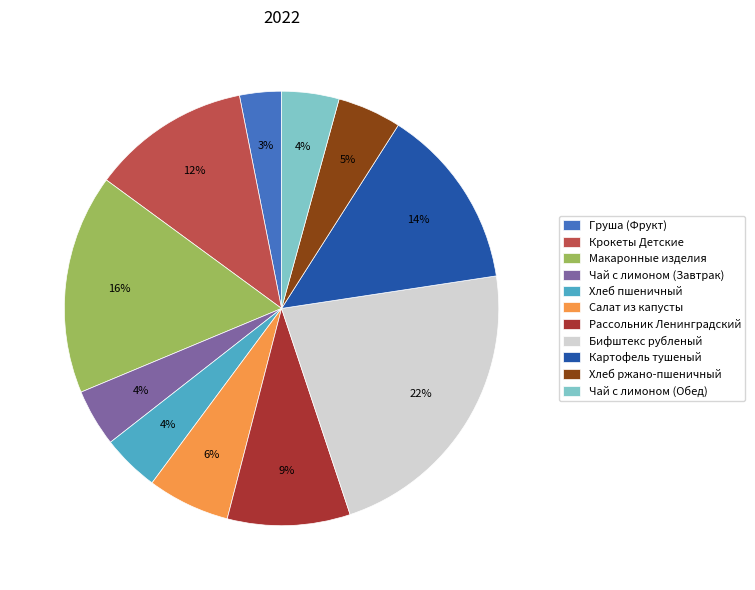

Is Хлеб пшеничный the majority of the pie?

No